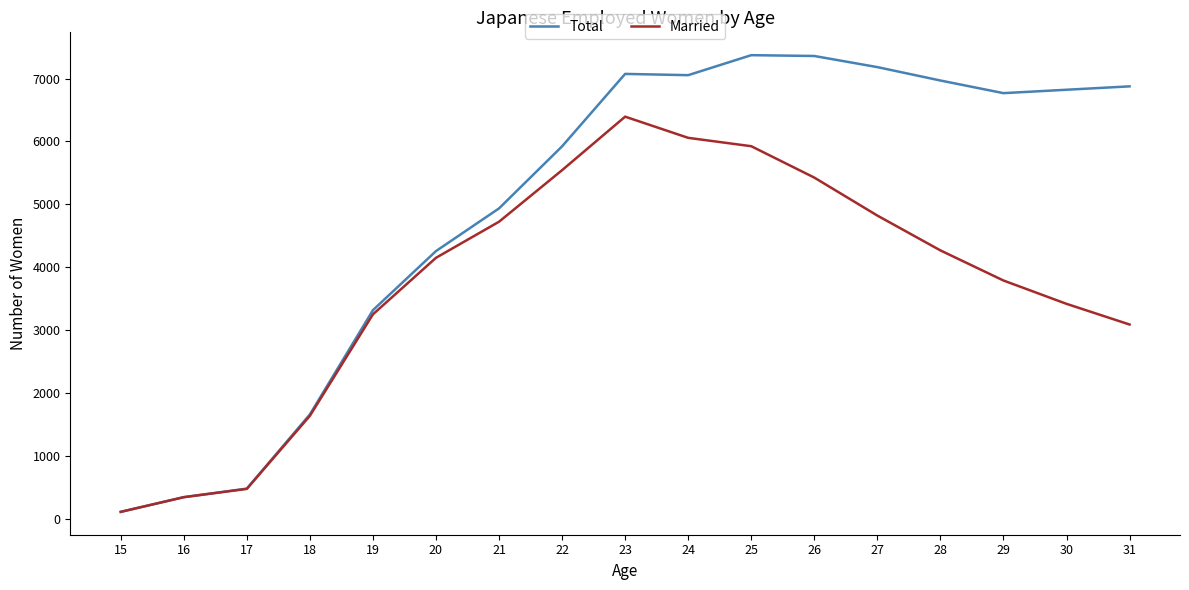

Which series has the largest range (max minus min)?

Total